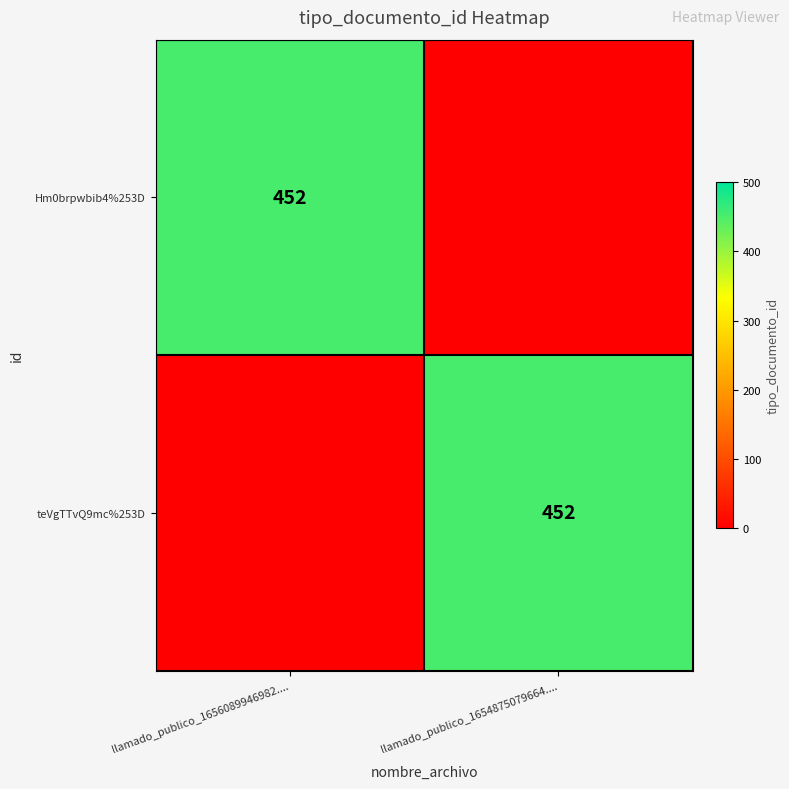

The value of teVgTTvQ9mc%253D at llamado_publico_1654875079664.... is 452. True or false?

True